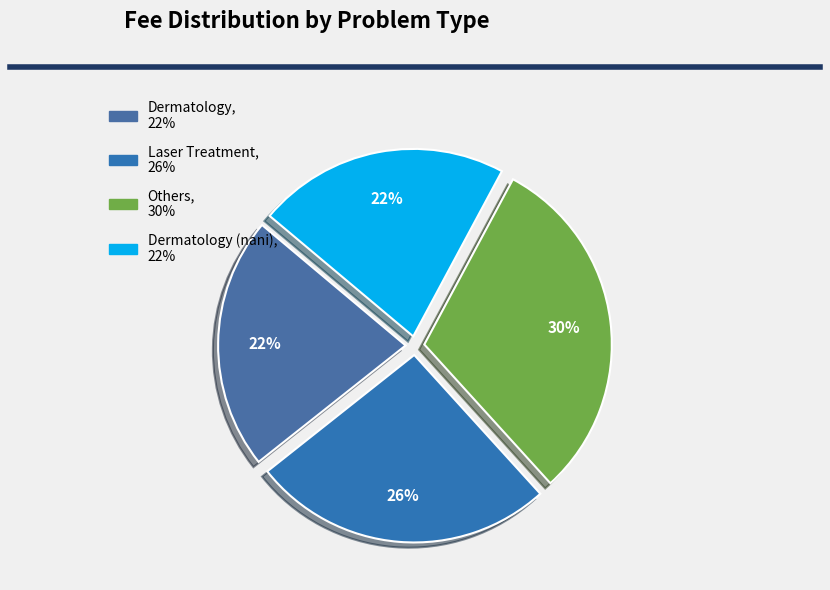

Which slice is the largest?

Others